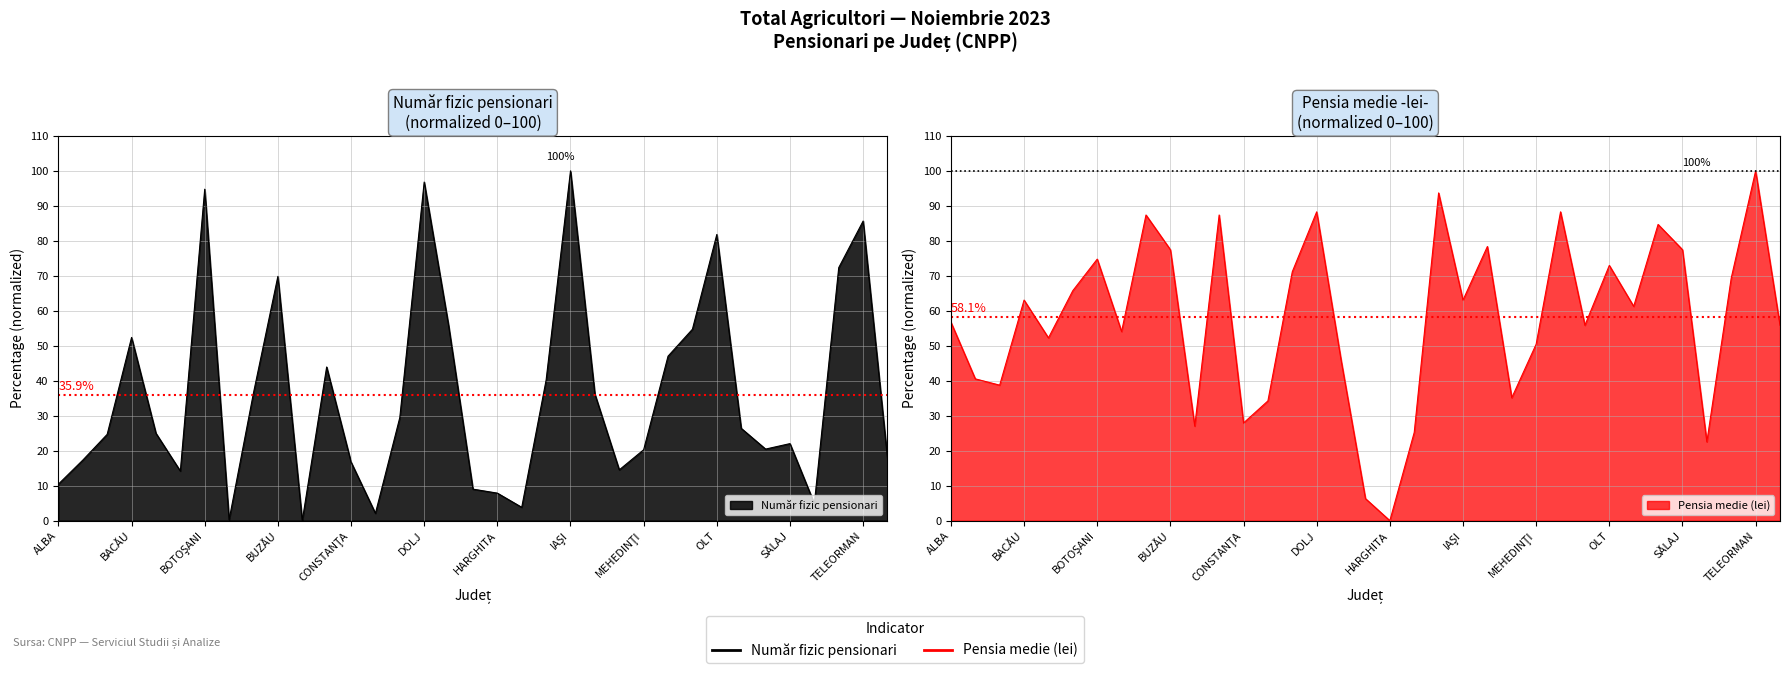

Where is the first local maximum for Pensia medie (lei)?

BACĂU